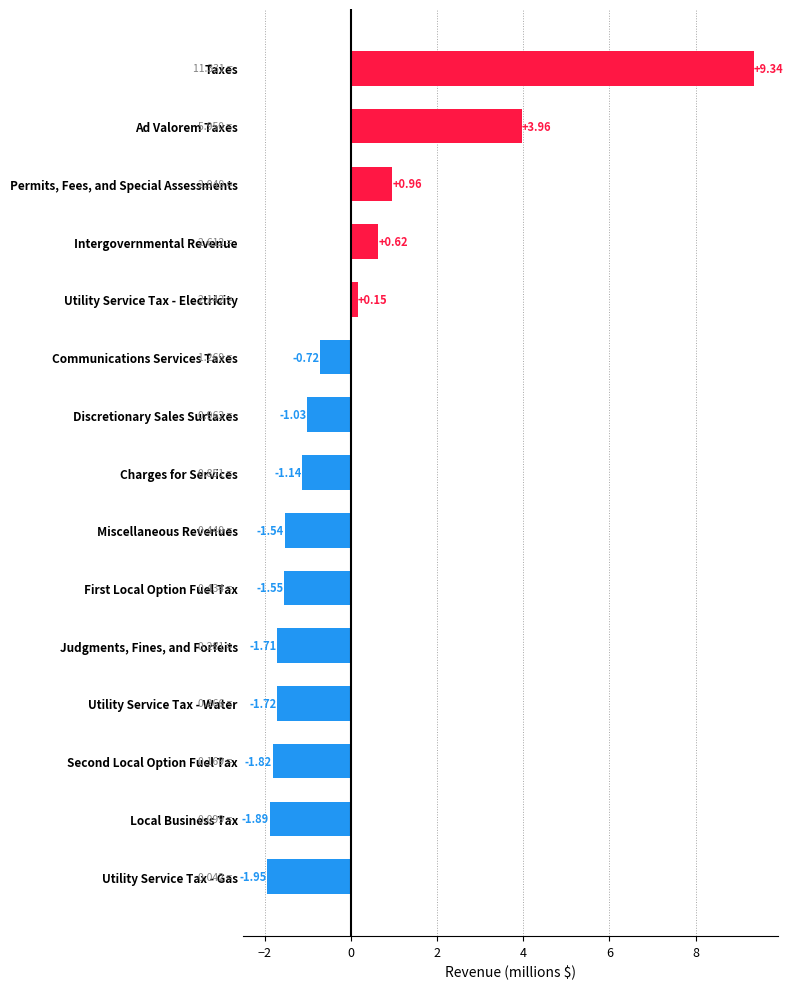

Where is the data nearest to the value 3?

Ad Valorem Taxes